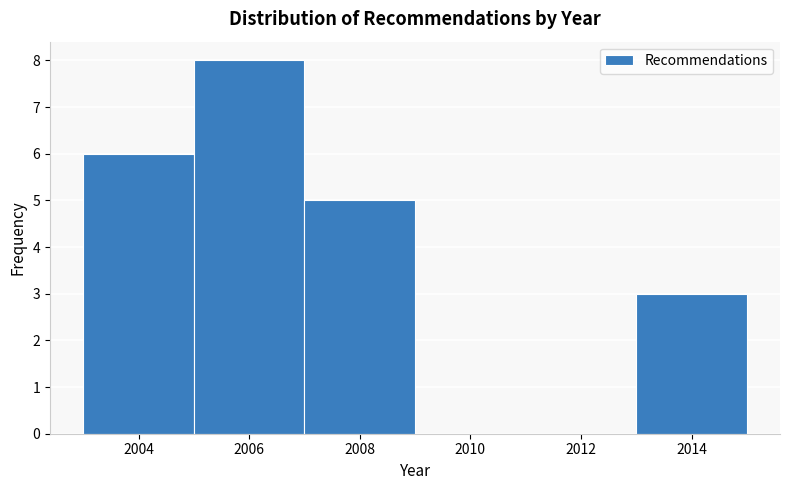

Reading left to right, transcribe this chart: for each bar, give the range it covers on the x-axis and its height. The values are not printed on the chart, so give them approximately, as read against the axis.

2003 to 2005: 6
2005 to 2007: 8
2007 to 2009: 5
2009 to 2011: 0
2011 to 2013: 0
2013 to 2015: 3